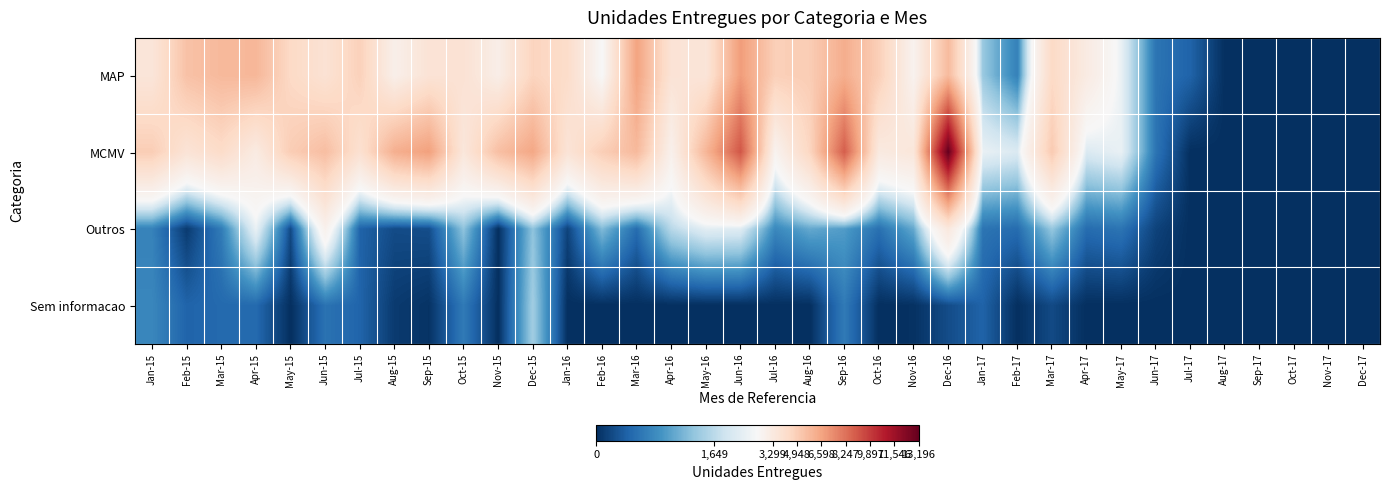

Rank the series at Jul-15 from lowest to highest value.

Outros, Sem informacao, MCMV, MAP